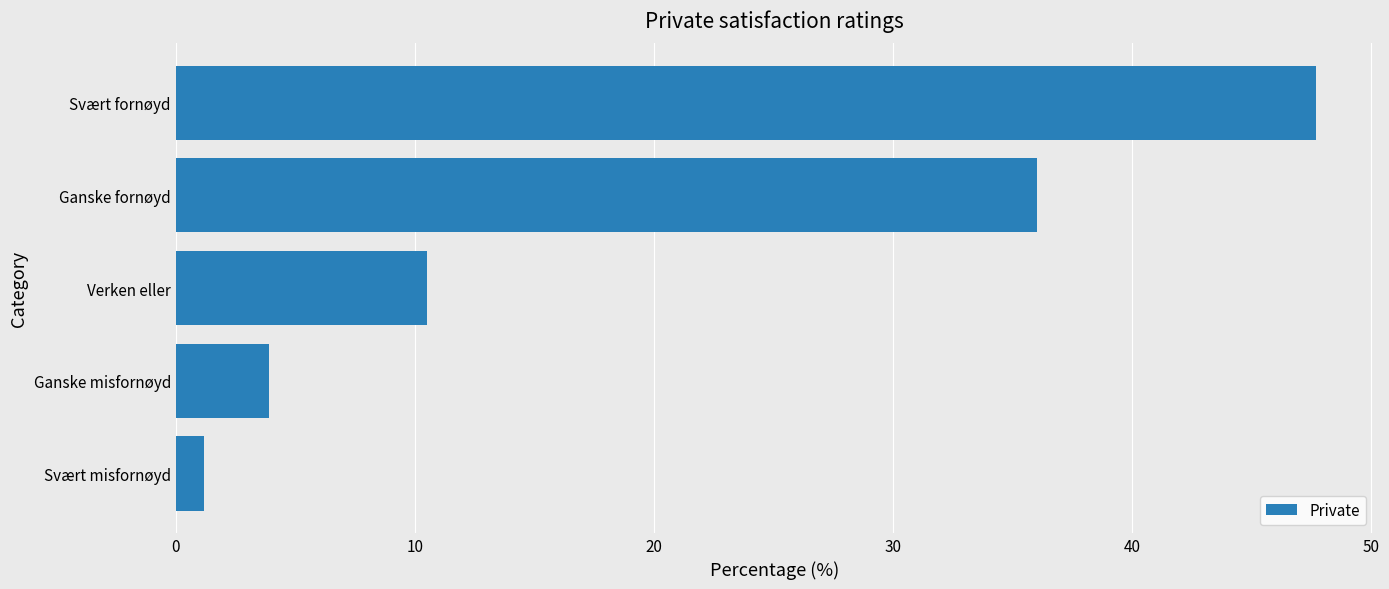

What is the difference between the maximum and second lowest values?

43.8